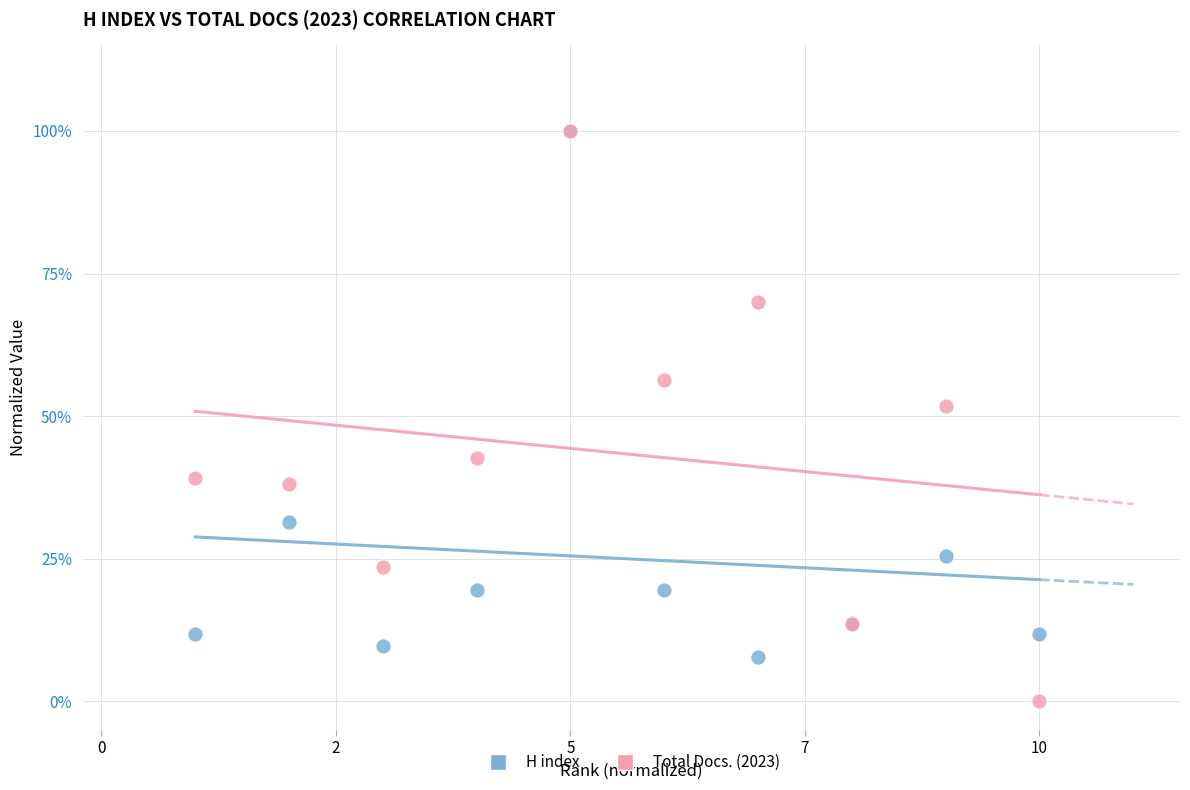

What are all the series names shown in the legend?

H index, Total Docs. (2023)